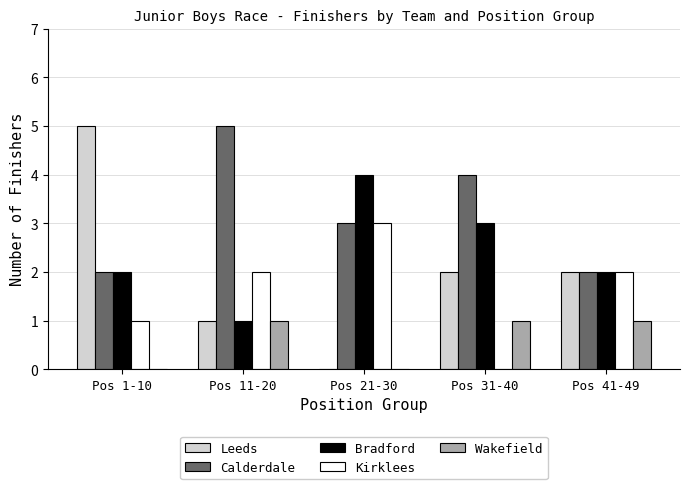

Reading left to right, list all the values displayed in this chart.

Leeds: Pos 1-10=5	Pos 11-20=1	Pos 21-30=0	Pos 31-40=2	Pos 41-49=2
Calderdale: Pos 1-10=2	Pos 11-20=5	Pos 21-30=3	Pos 31-40=4	Pos 41-49=2
Bradford: Pos 1-10=2	Pos 11-20=1	Pos 21-30=4	Pos 31-40=3	Pos 41-49=2
Kirklees: Pos 1-10=1	Pos 11-20=2	Pos 21-30=3	Pos 31-40=0	Pos 41-49=2
Wakefield: Pos 1-10=0	Pos 11-20=1	Pos 21-30=0	Pos 31-40=1	Pos 41-49=1